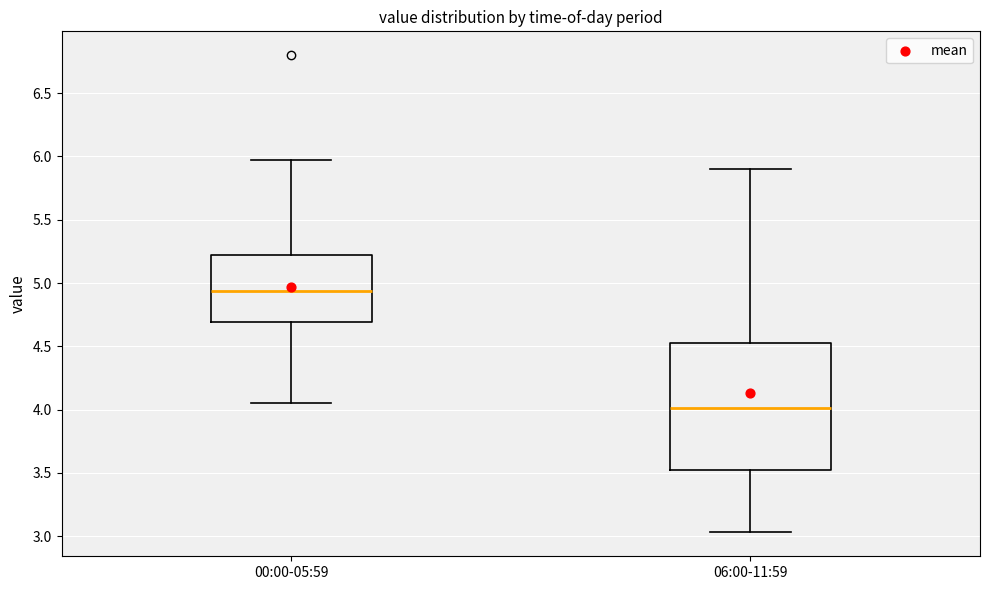

Reading left to right, read every box against the y-axis: the position of its median line, the range the box covers, and the ends of its whiskers. The values are not printed on the chart, so give them approximately, as read against the axis.

00:00-05:59: median 4.95, box 4.70 to 5.20, whiskers 4.05 to 5.95
06:00-11:59: median 4.00, box 3.50 to 4.55, whiskers 3.05 to 5.90